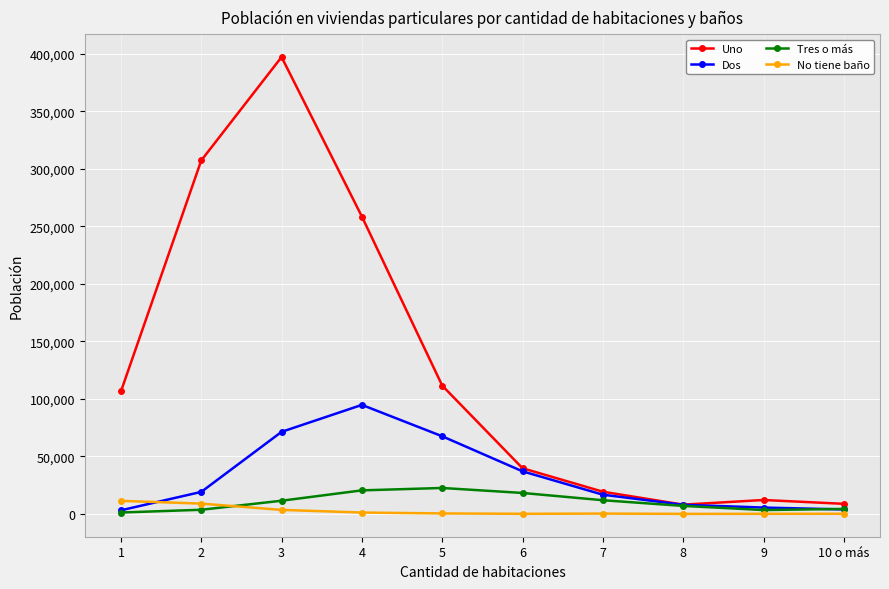

Which series changed the most between 5 and 7?

Uno